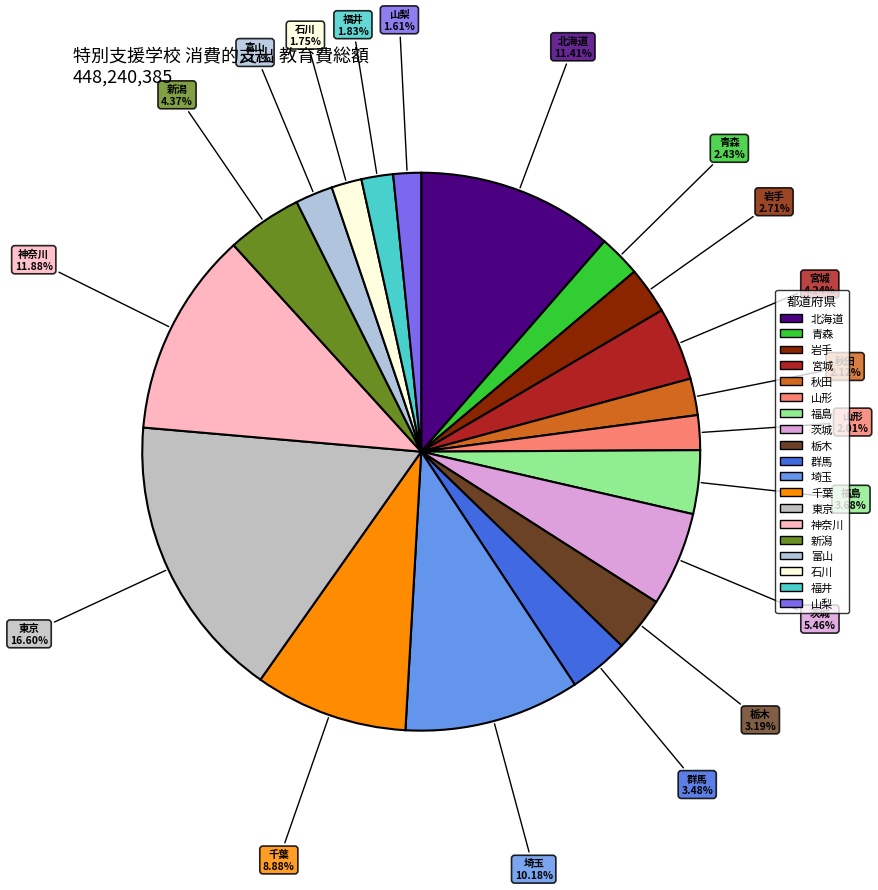

Which category has the biggest portion of the pie?

東京